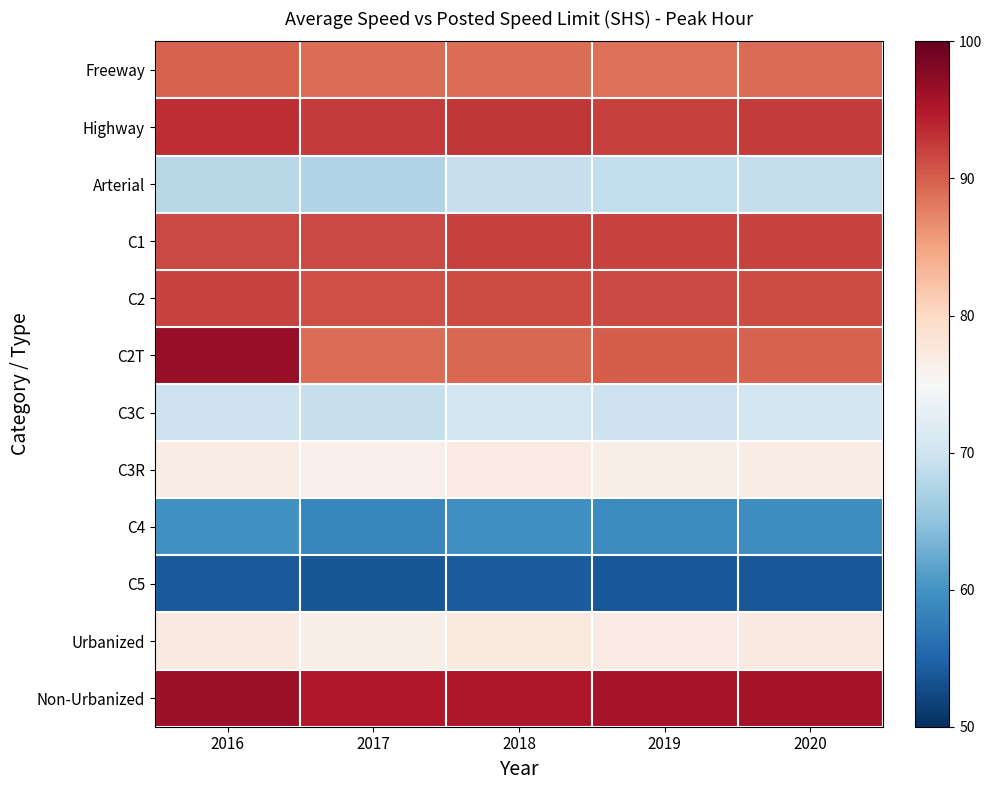

Reading left to right, transcribe all the data shown in this chart.

Freeway: 2016=89.8	2017=89.0	2018=88.9	2019=88.8	2020=89.1
Highway: 2016=93.5	2017=92.4	2018=92.8	2019=92.1	2020=92.4
Arterial: 2016=68.1	2017=67.4	2018=69.3	2019=68.8	2020=69.1
C1: 2016=91.5	2017=91.5	2018=92.2	2019=91.8	2020=92.0
C2: 2016=91.9	2017=91.1	2018=91.3	2019=91.5	2020=91.3
C2T: 2016=96.8	2017=88.9	2018=89.4	2019=90.1	2020=89.8
C3C: 2016=69.9	2017=69.3	2018=70.4	2019=69.9	2020=70.1
C3R: 2016=76.8	2017=76.2	2018=77.1	2019=76.5	2020=76.9
C4: 2016=59.9	2017=58.6	2018=59.7	2019=59.1	2020=59.5
C5: 2016=54.1	2017=53.6	2018=54.1	2019=53.8	2020=53.9
Urbanized: 2016=77.3	2017=76.5	2018=77.5	2019=77.0	2020=77.2
Non-Urbanized: 2016=96.3	2017=95.0	2018=95.3	2019=95.5	2020=95.9